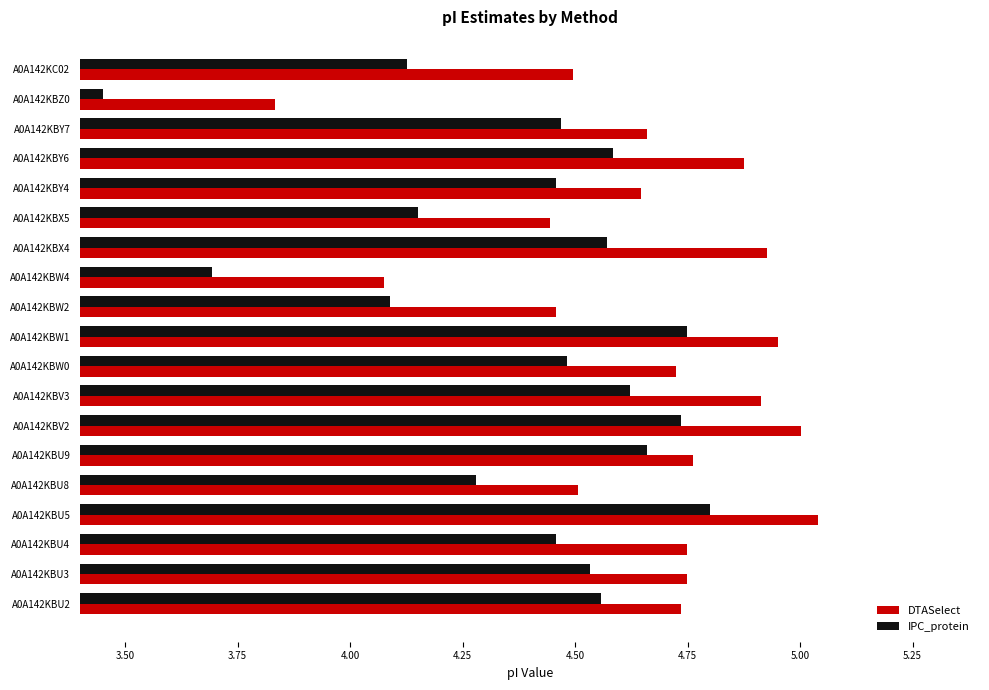

What is the difference between the IPC_protein values at A0A142KBV3 and A0A142KBW2?

0.5